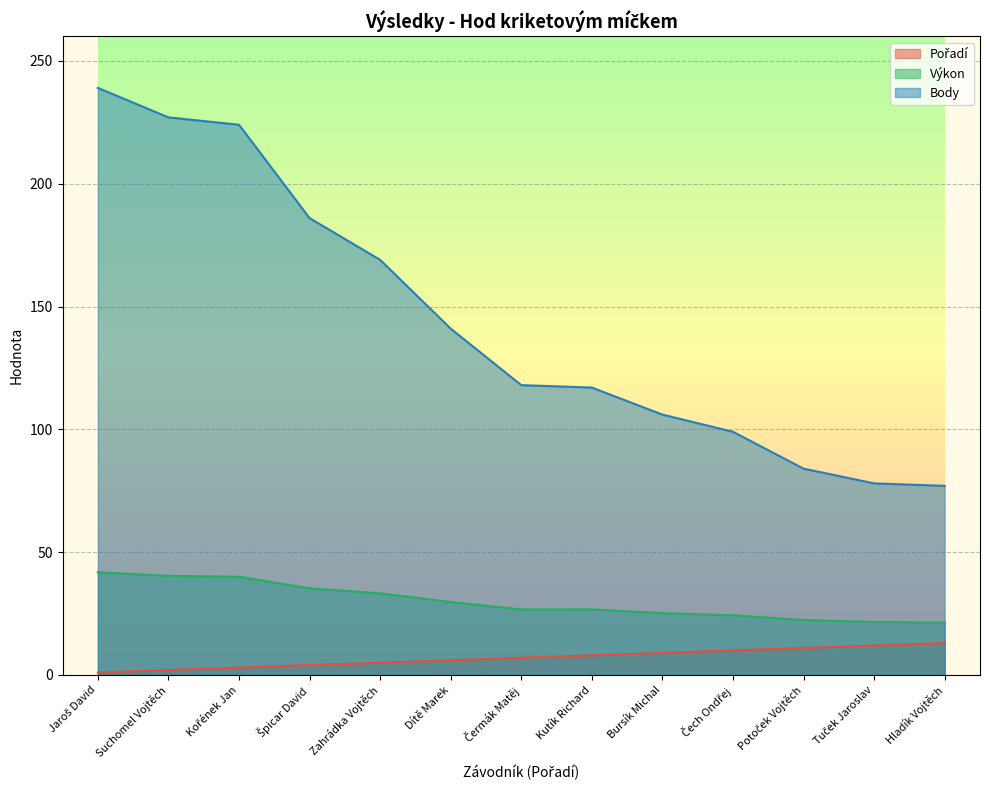

What is the total value across all series at Potoček Vojtěch?

117.4